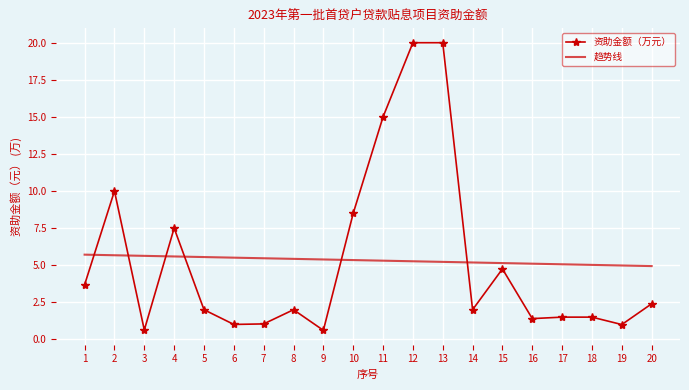

What is the maximum value shown in the chart?

20.0